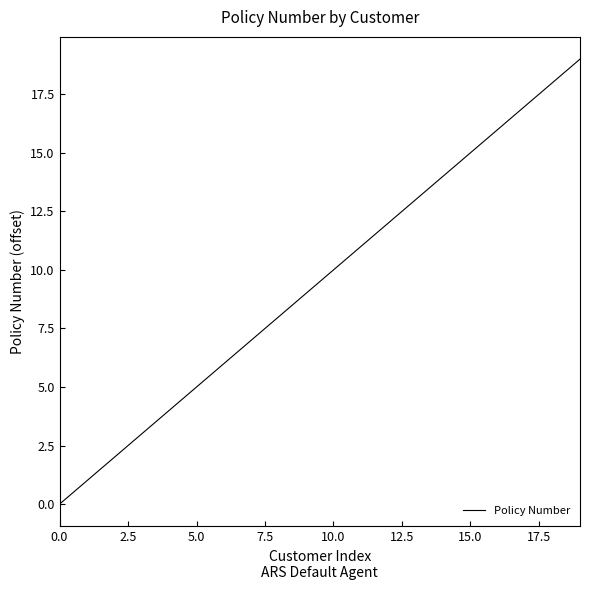

What is the greatest value displayed?

19